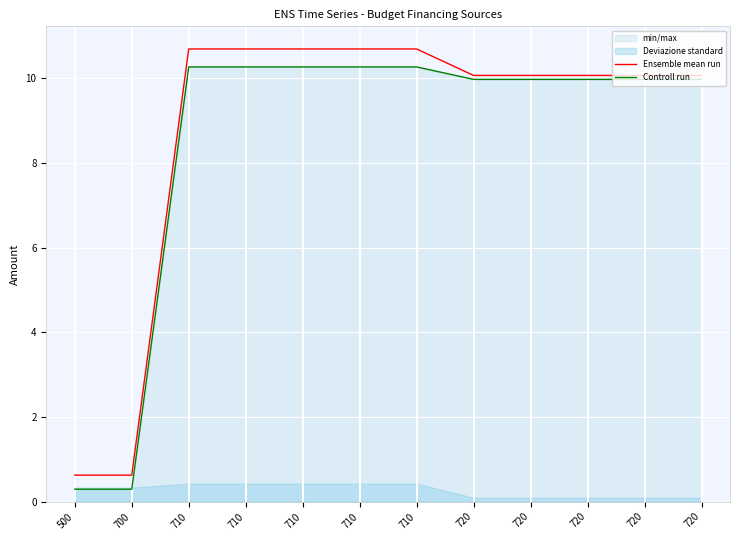

What is the value of the Controll run point at the 4th from the left?

10.3